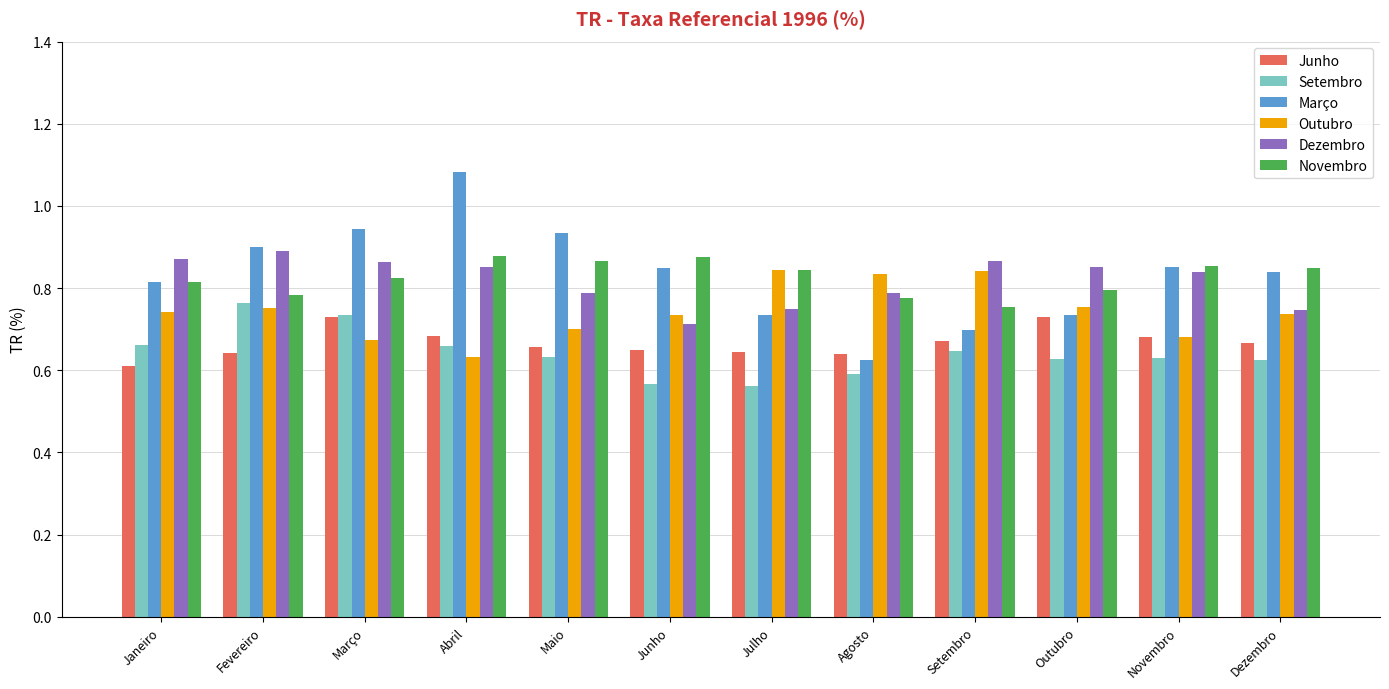

What is the label of the 8th bar from the left?

Agosto